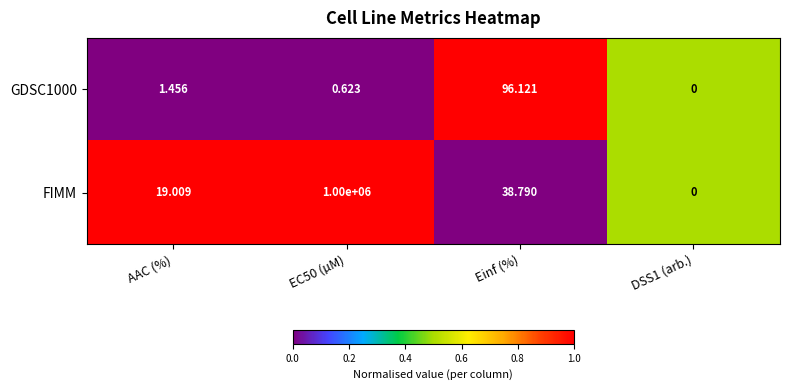

How many data points in GDSC1000 are above 1?

2